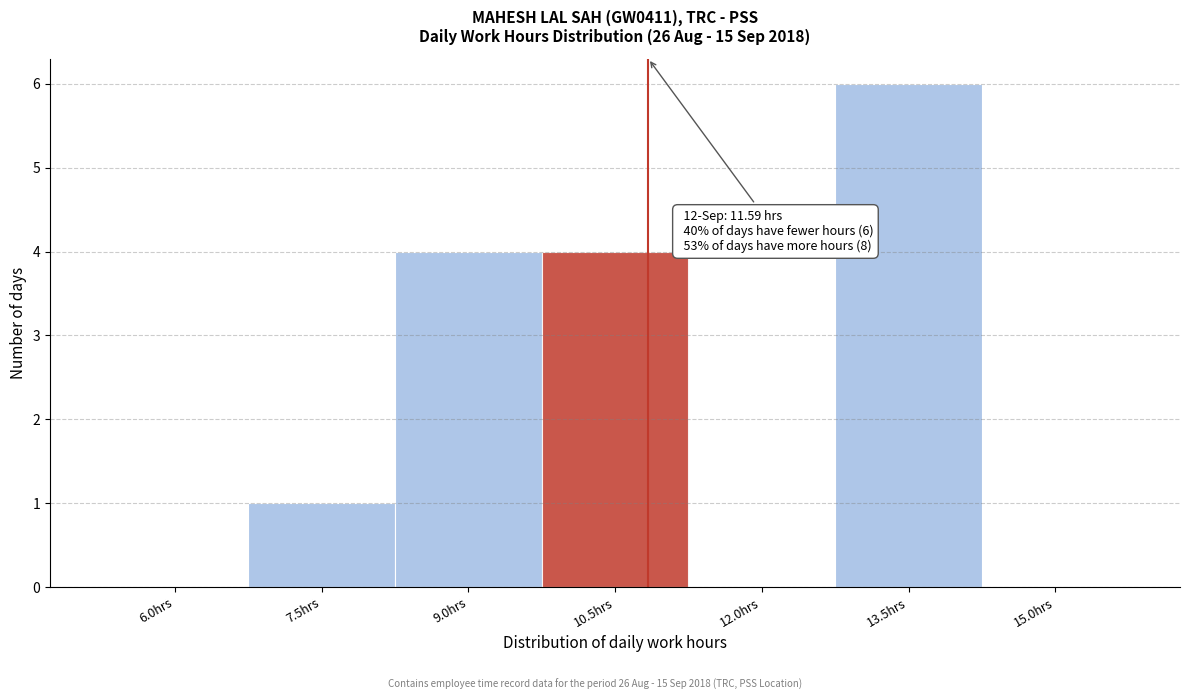

Reading left to right, what are all the values shown in this chart?

6.0hrs=0	7.5hrs=1	9.0hrs=4	10.5hrs=4	12.0hrs=0	13.5hrs=6	15.0hrs=0